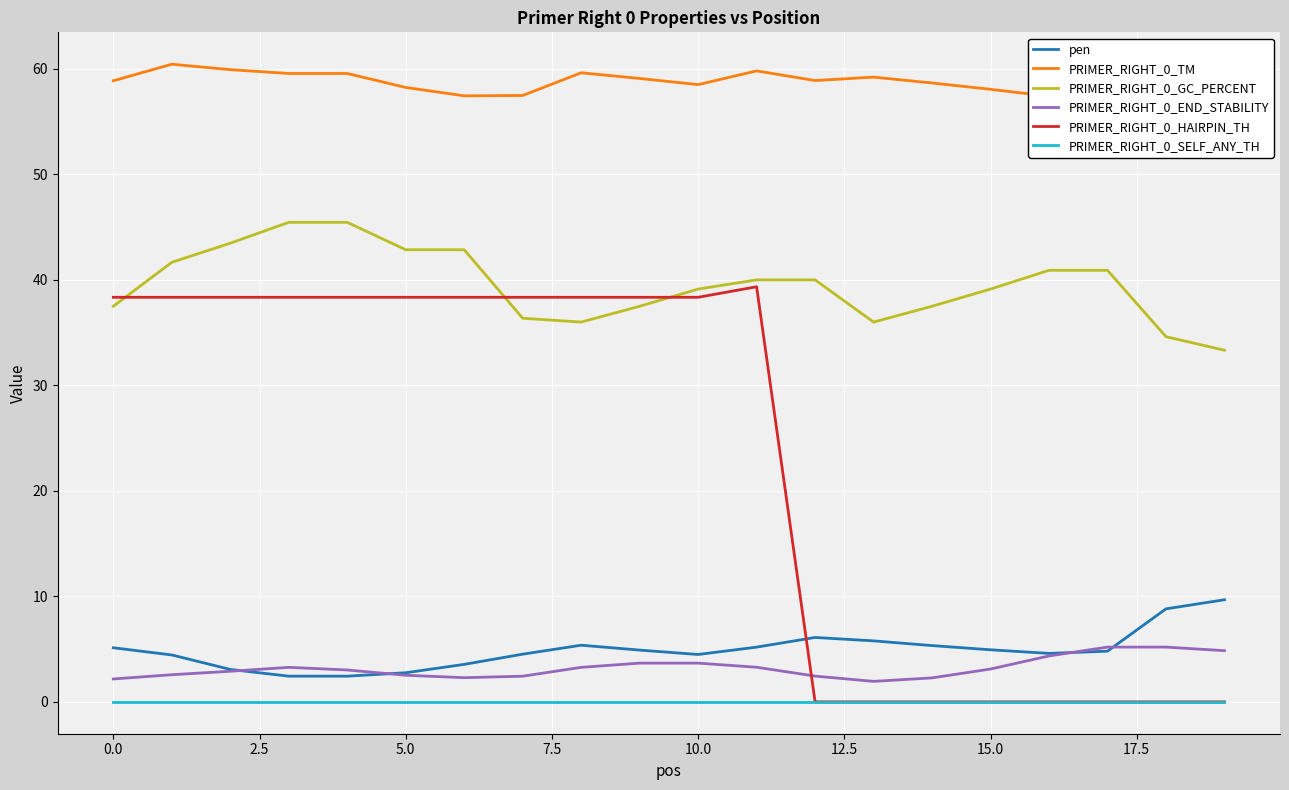

The value of PRIMER_RIGHT_0_GC_PERCENT at 0.0 is 65.9. True or false?

False